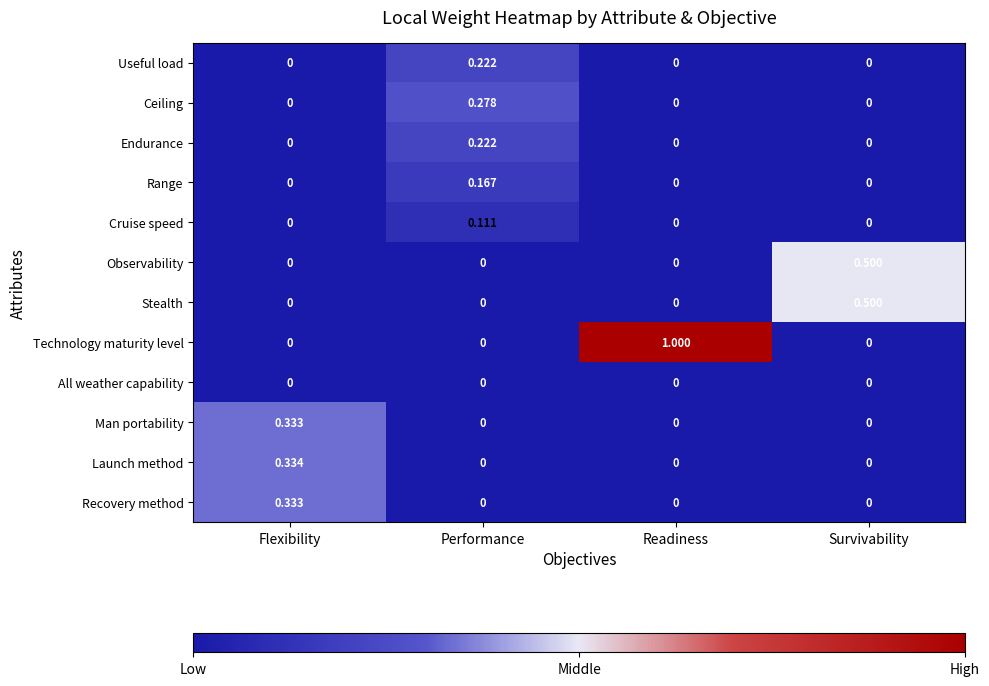

At which label does Cruise speed reach its peak?

Performance